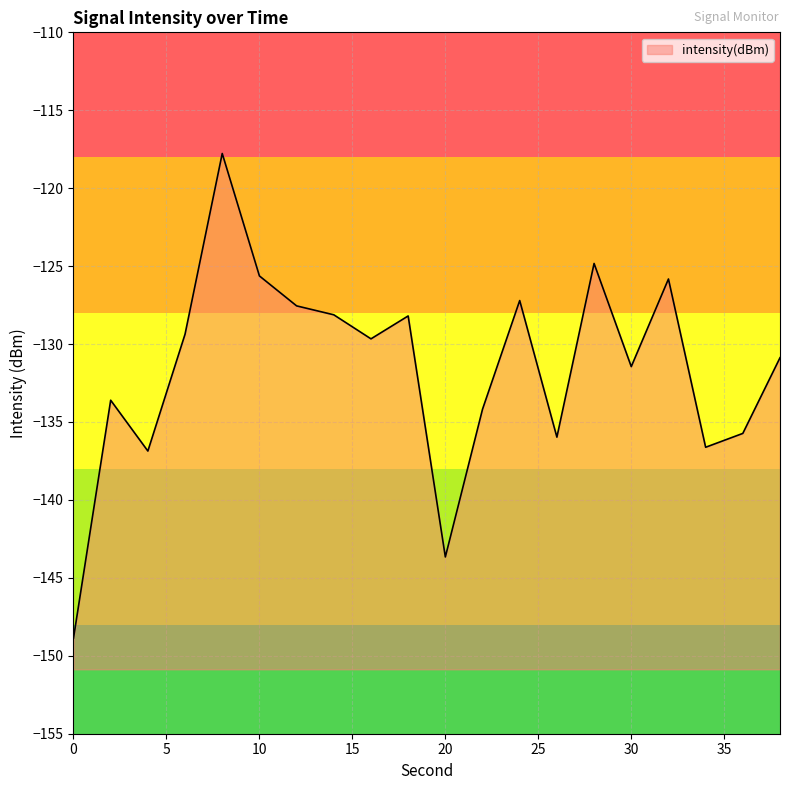

What is the sum of the values at 20 and 12?

-271.2